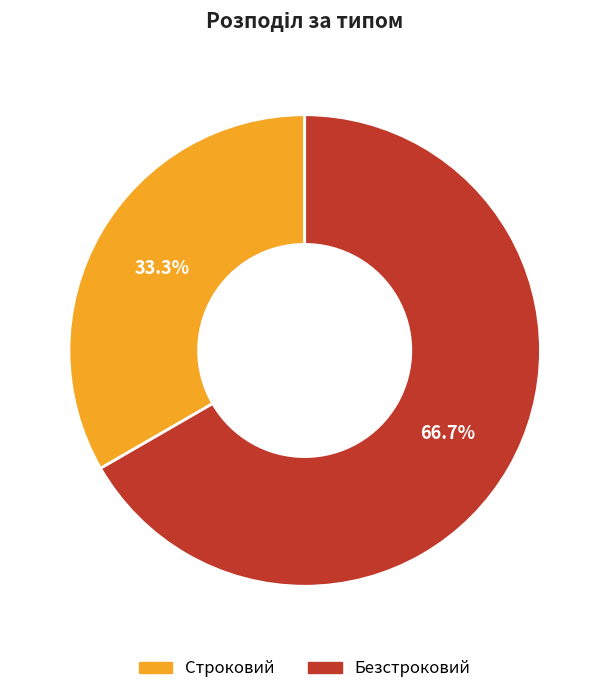

What portion of the pie excludes Безстроковий?

33.3%